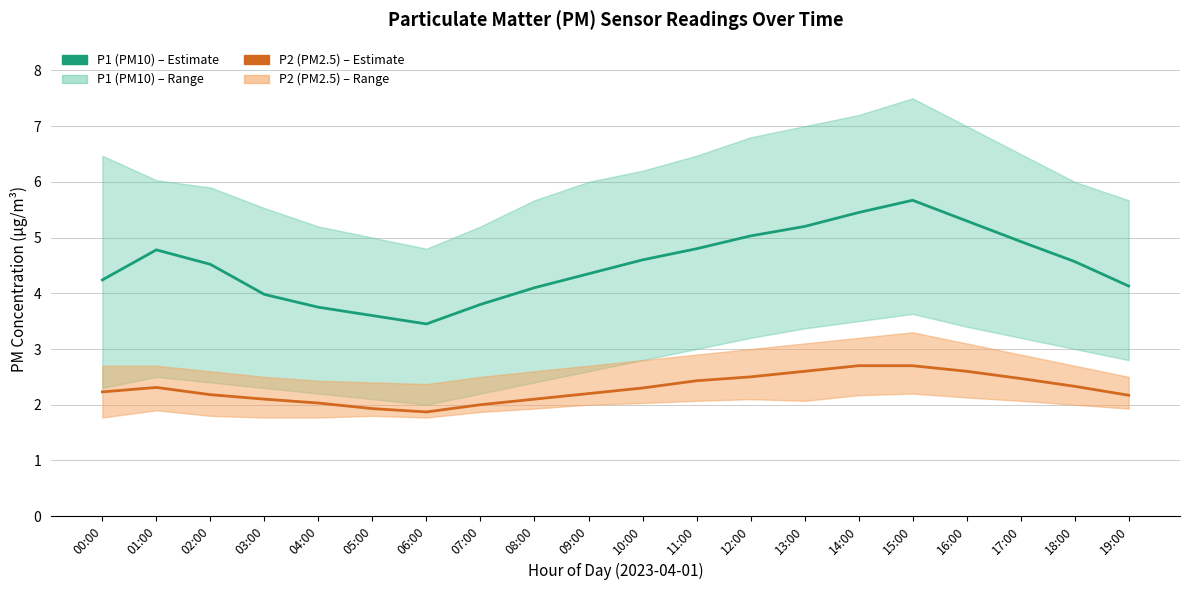

Is the value of P2 (PM2.5) at 00:00 greater than the value of P1 (PM10) at 03:00?

No